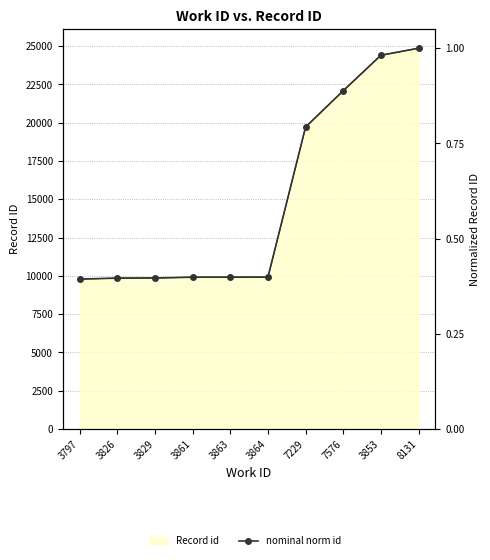

List the labels in order of value, smallest first.

3797, 3826, 3829, 3861, 3863, 3864, 7229, 7576, 3853, 8131